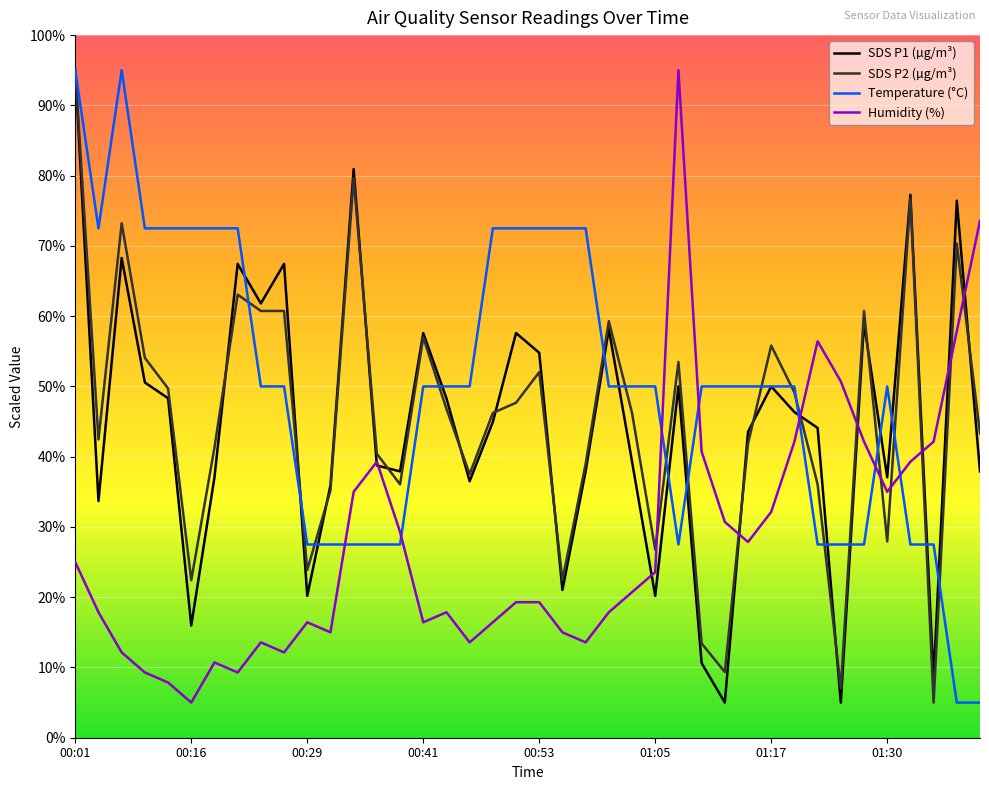

Which series ends up on top after the final intersection of Humidity (%) and Temperature (°C)?

Humidity (%)